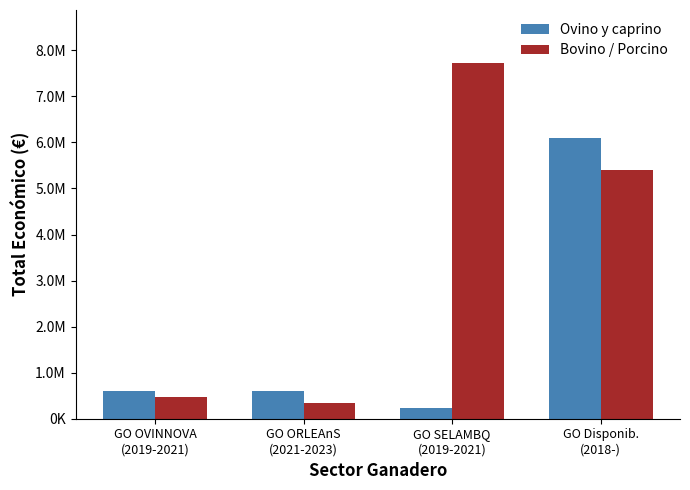

Are the bars horizontal?

No